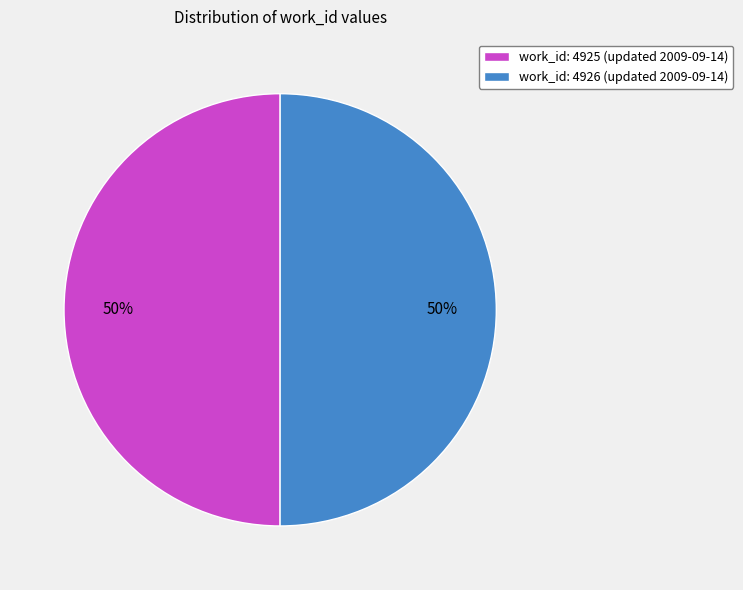

Do work_id: 4926 (updated 2009-09-14) and work_id: 4925 (updated 2009-09-14) together represent more than half of the pie?

Yes